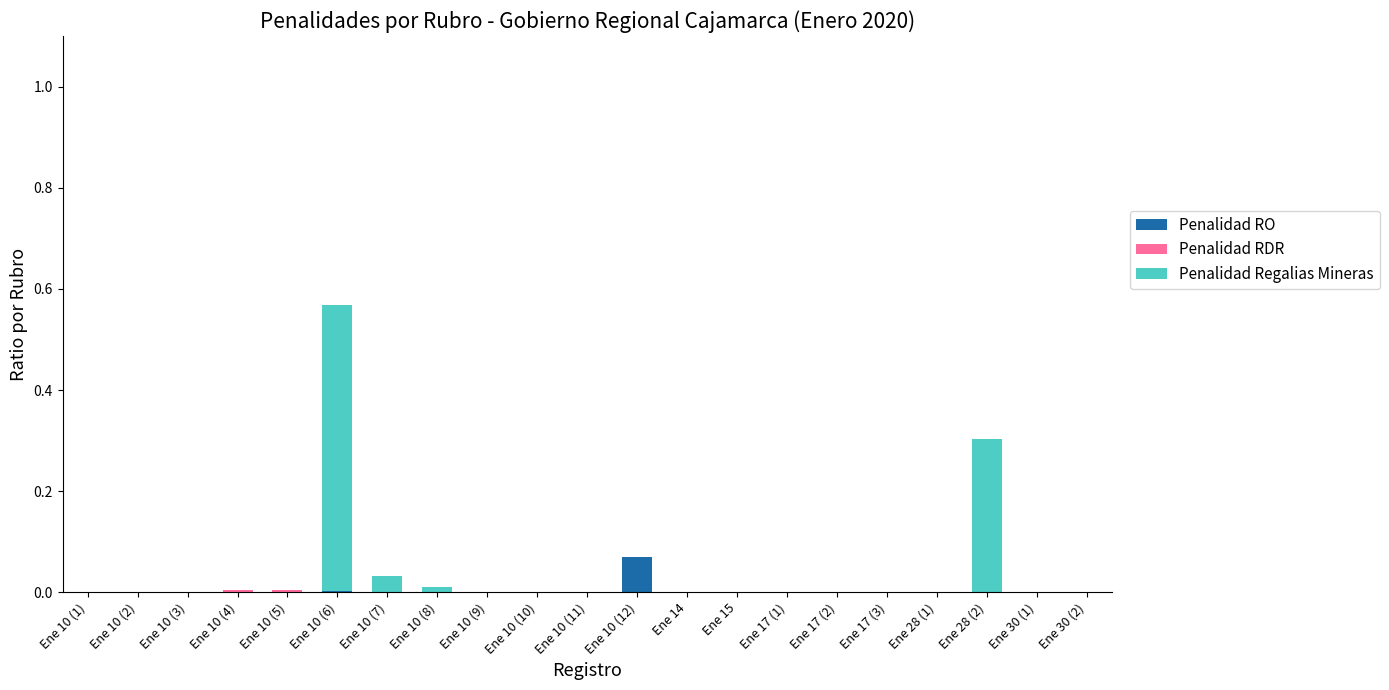

At which category is the sum across all series the highest?

Ene 10 (6)